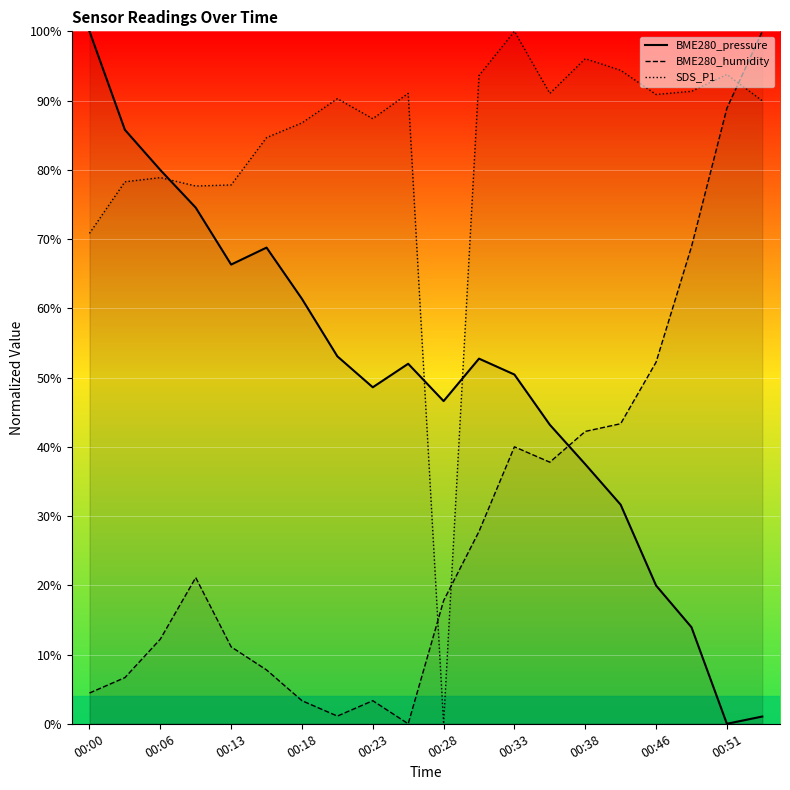

How many intersections are there between SDS_P1 and BME280_pressure?

3